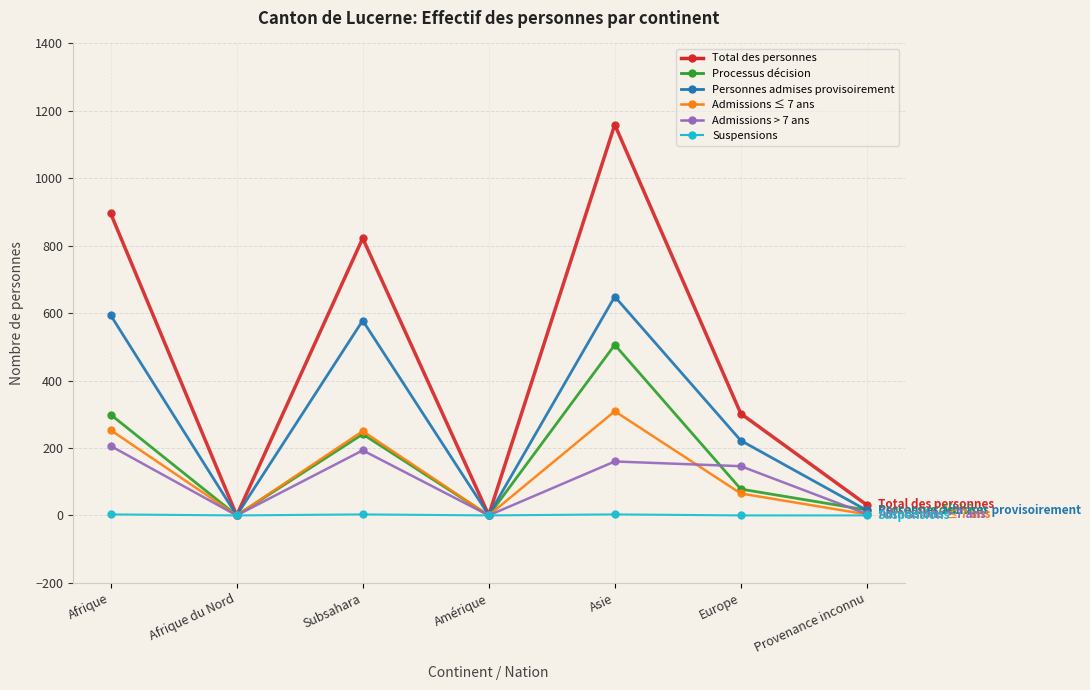

Which series has the widest spread of values?

Total des personnes